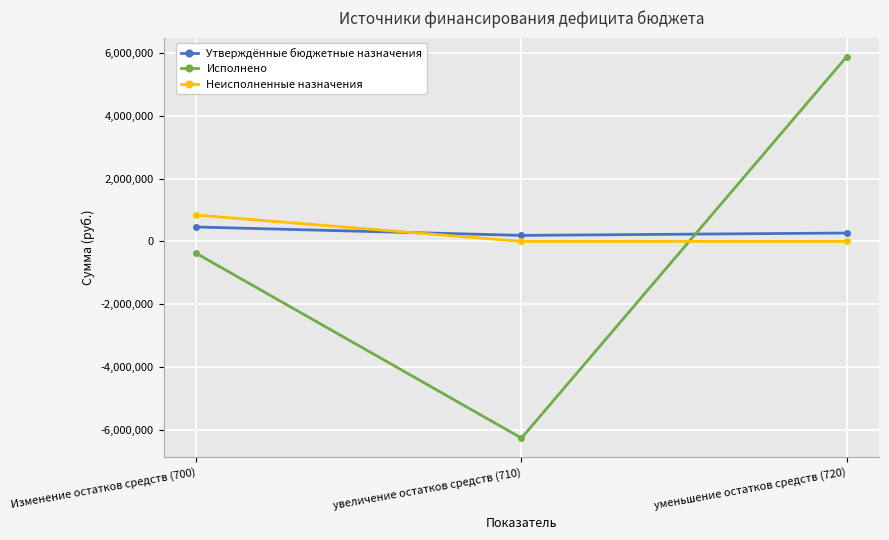

What is the sum of the Неисполненные назначения values at Изменение остатков средств (700) and увеличение остатков средств (710)?

840153.2